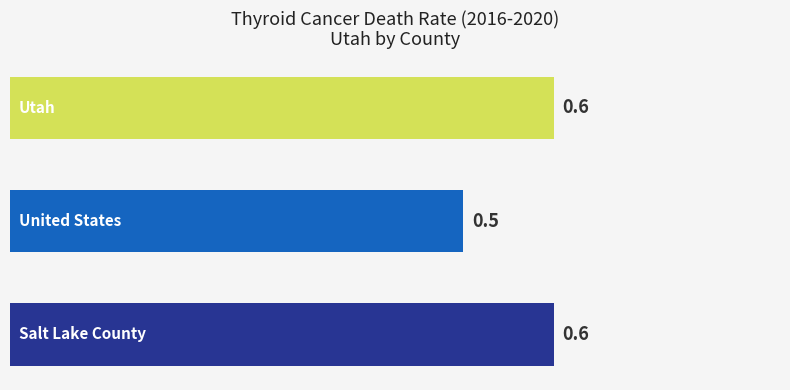

What is the sum of all values?

1.7